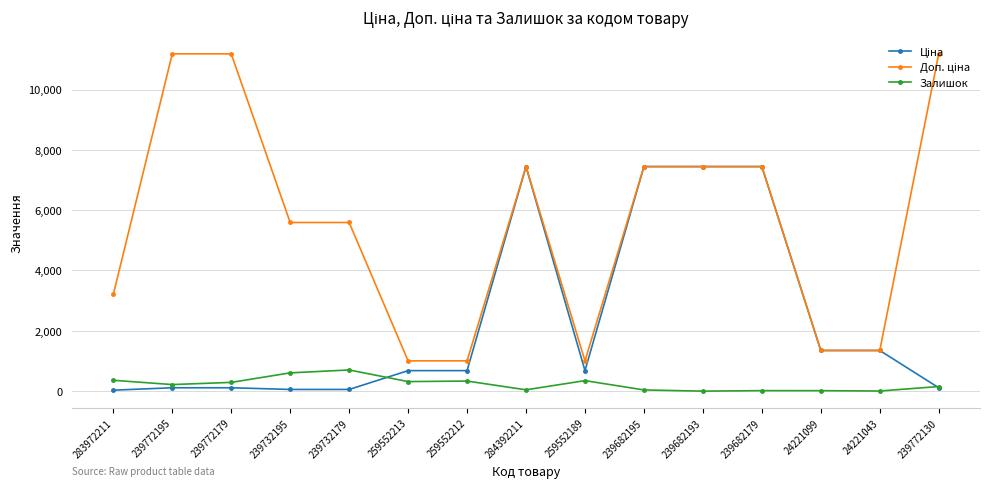

What is the spread (max minus min) of values at 259552213?

687.1